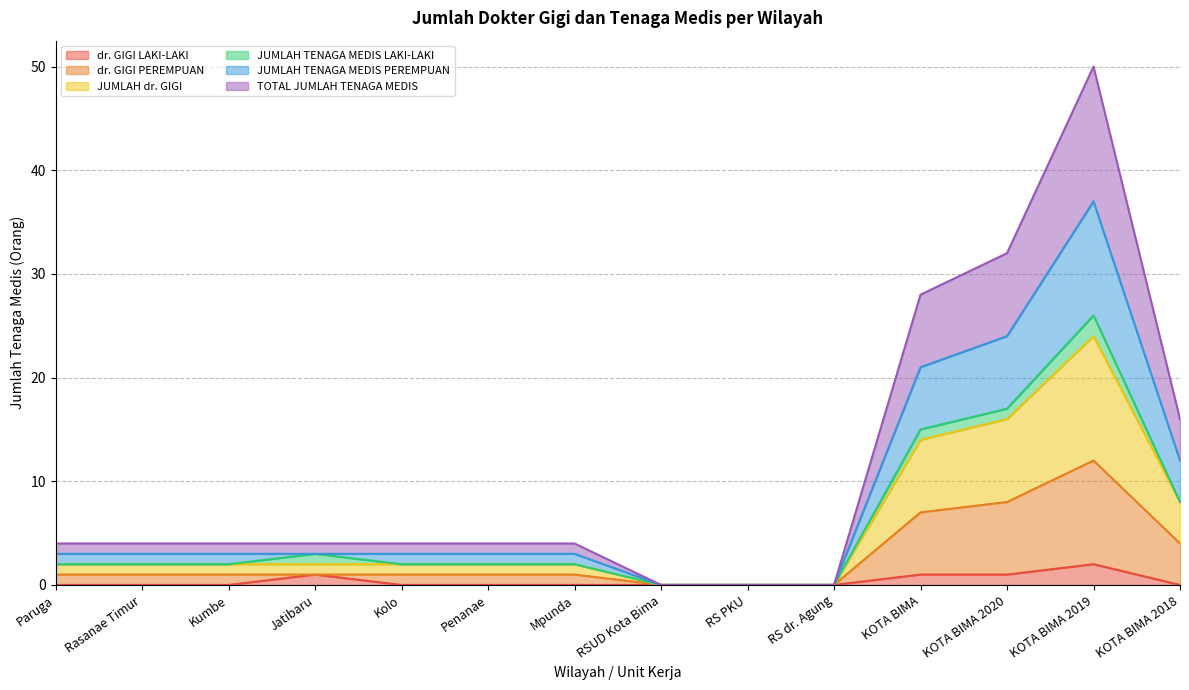

What position from the right is Paruga?

14